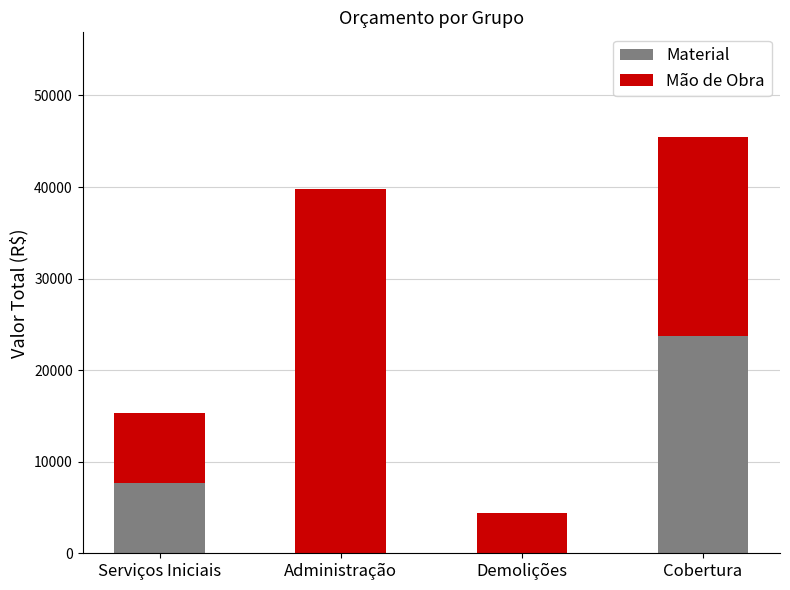

Where is Material nearest to the value 11848?

Serviços Iniciais